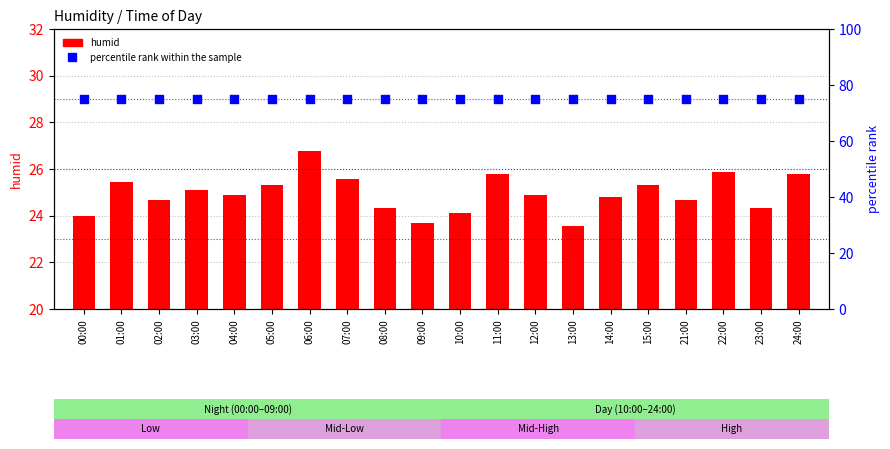

Is the value of humid at 11:00 greater than the value of percentile rank within the sample at 02:00?

No